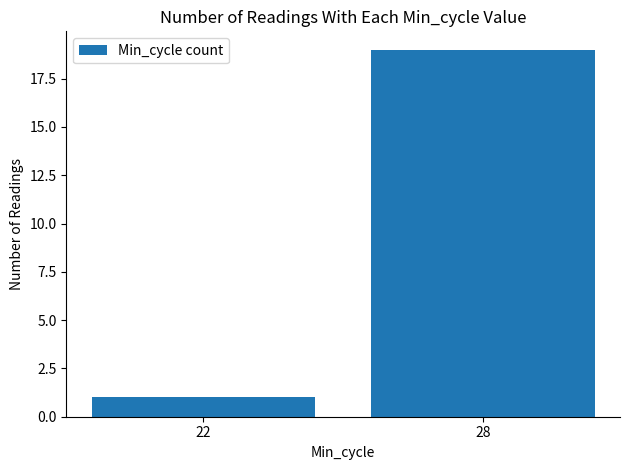

What is the value of the 2nd bar from the left?

19